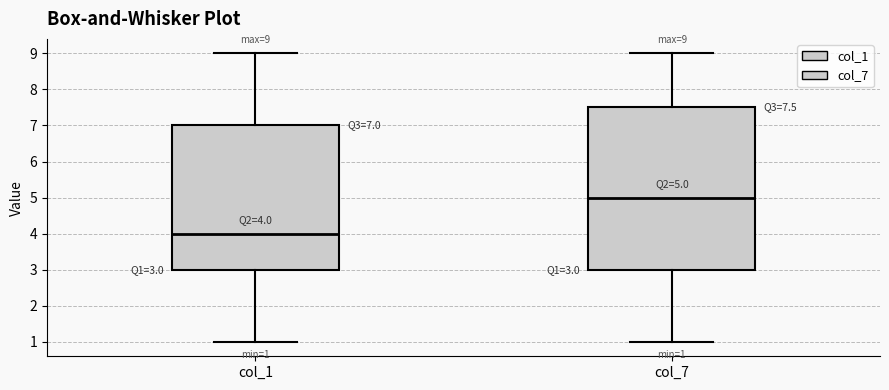

Which box has the lowest median line?

col_1